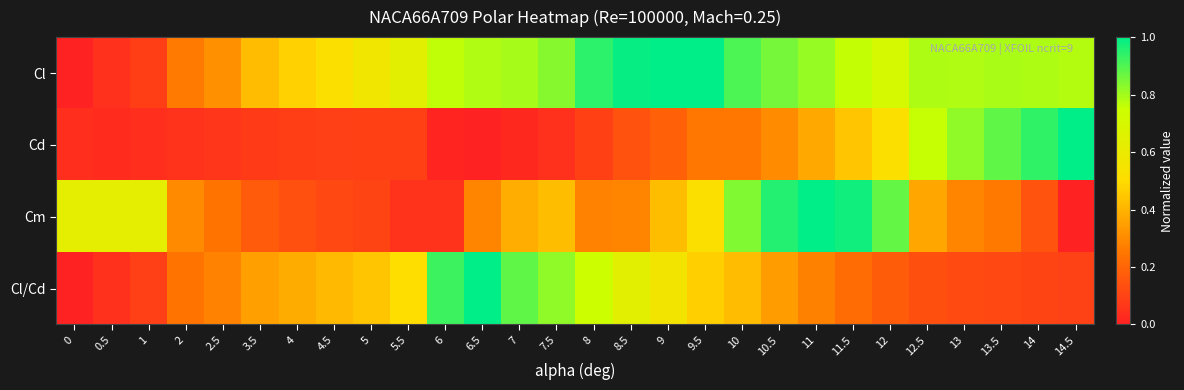

Which has a higher value, 5.5 or 10.5?

10.5